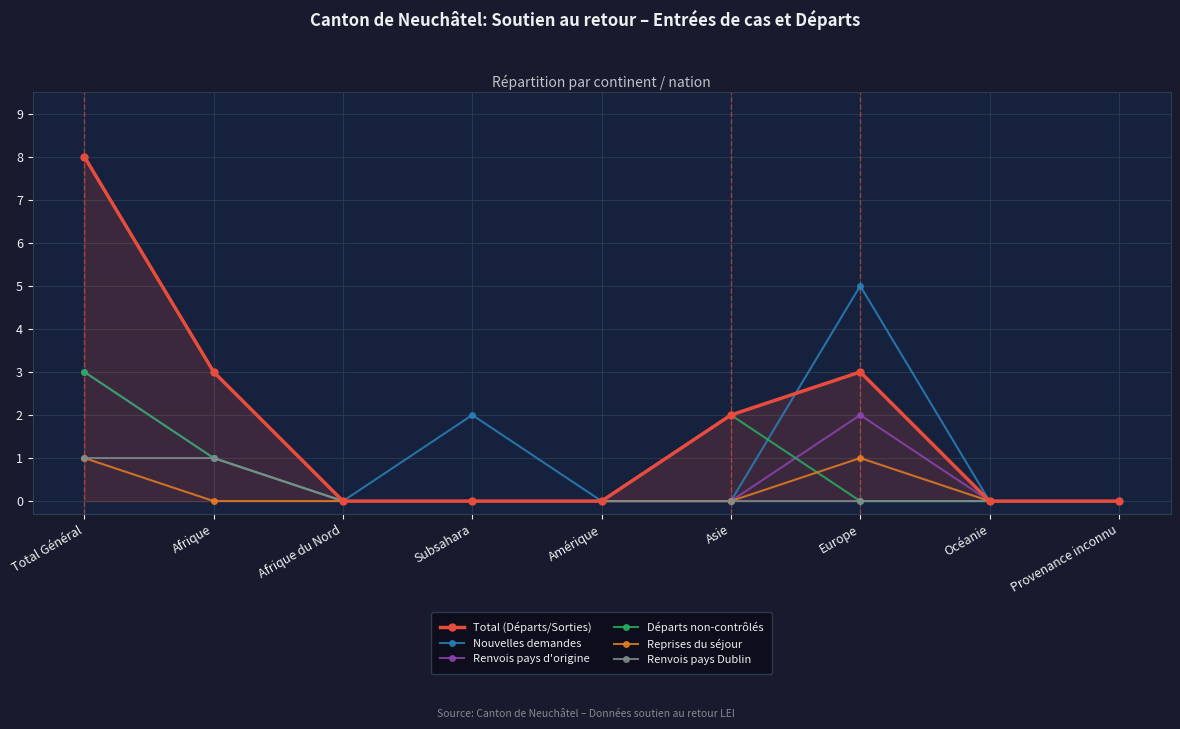

What is the spread (max minus min) of values at Europe?

5